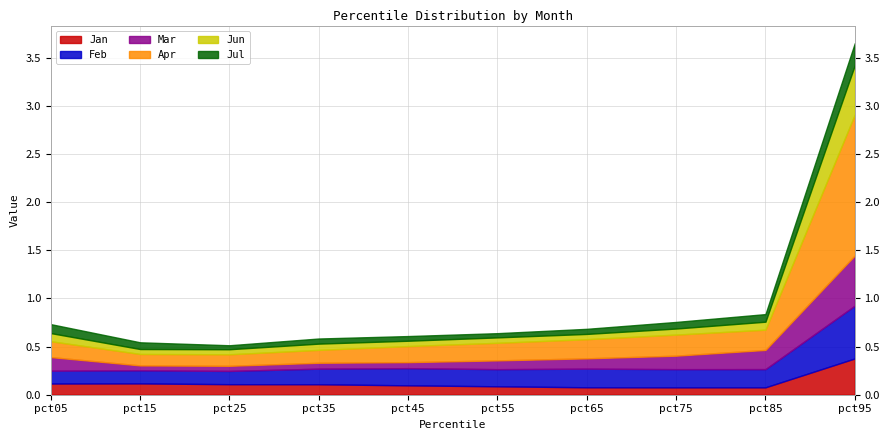

Which category has the highest value in the Jan series?

pct95